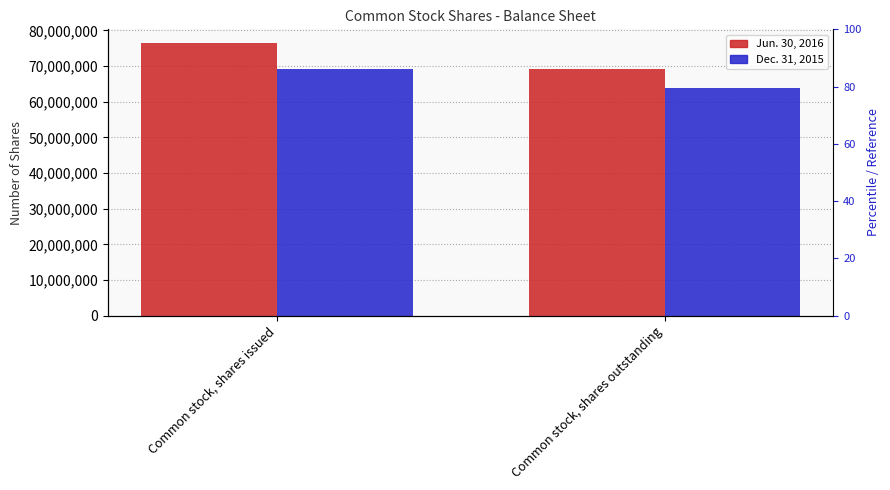

Rank the categories by Jun. 30, 2016 value from lowest to highest.

Common stock, shares outstanding, Common stock, shares issued